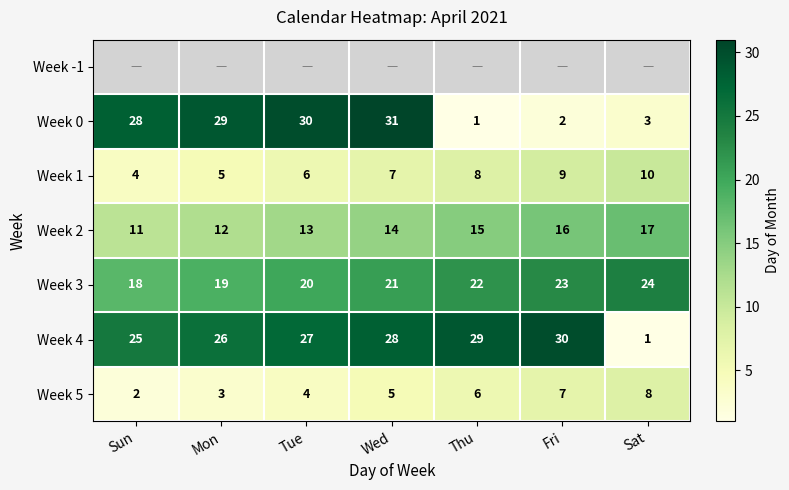

What is the approximate value of Week 4 at Wed, to the nearest 5?

30